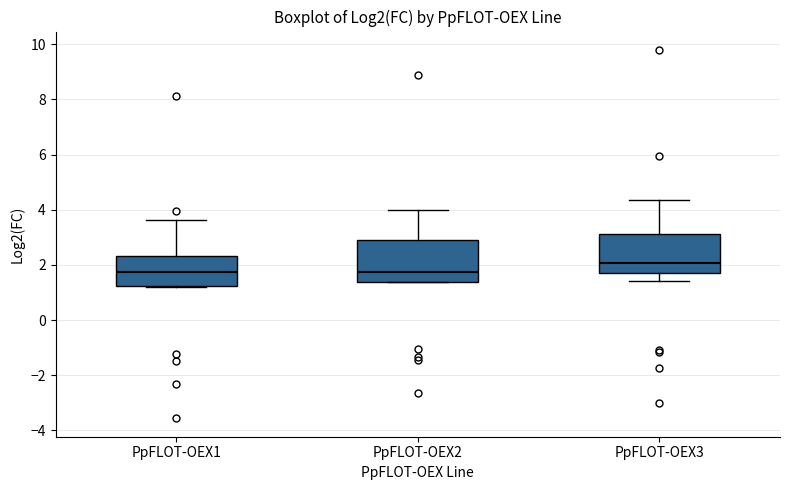

Reading left to right, transcribe this box plot: for each box, give where its median line is, the range the box spans, and where its two whiskers end, as read against the y-axis. The values are not printed on the chart, so give them approximately, as read against the axis.

PpFLOT-OEX1: median 1.8, box 1.2 to 2.4, whiskers 1.2 to 3.6
PpFLOT-OEX2: median 1.8, box 1.4 to 2.8, whiskers 1.4 to 4.0
PpFLOT-OEX3: median 2.0, box 1.6 to 3.2, whiskers 1.4 to 4.4